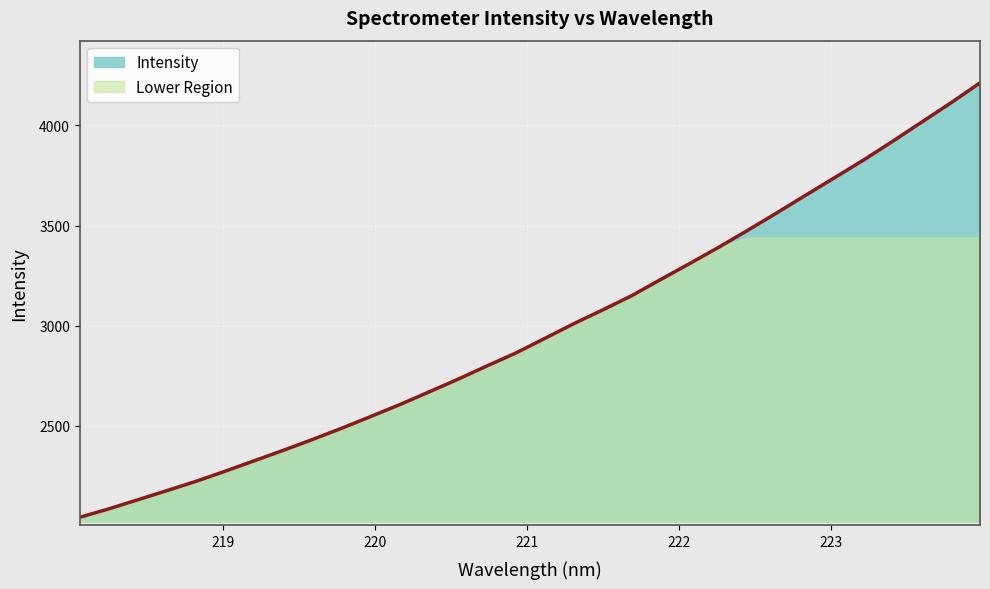

Count the number of values greater than 2936.

16